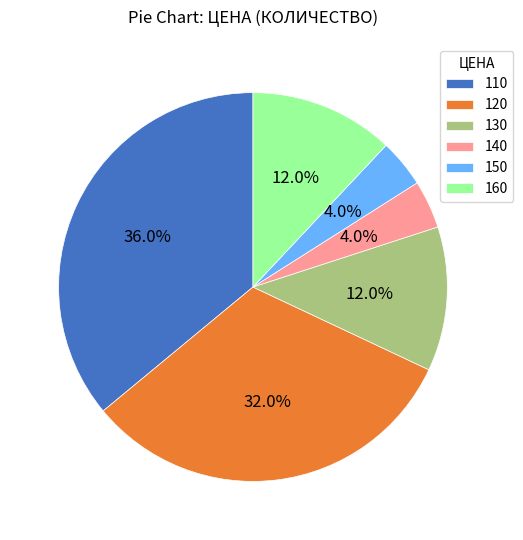

Which category has the biggest portion of the pie?

110